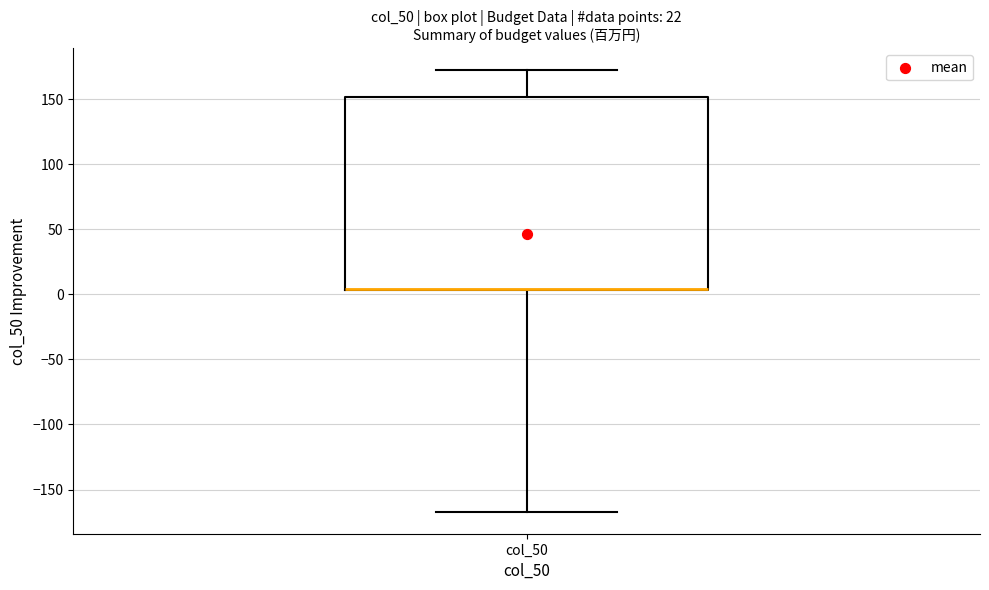

Read this box plot against the y-axis: the position of the median line, the range covered by the box, and the ends of both whiskers. The values are not printed on the chart, so give them approximately, as read against the axis.

median 5 (drawn on the box's lower edge), box 5 to 150, whiskers -165 to 170